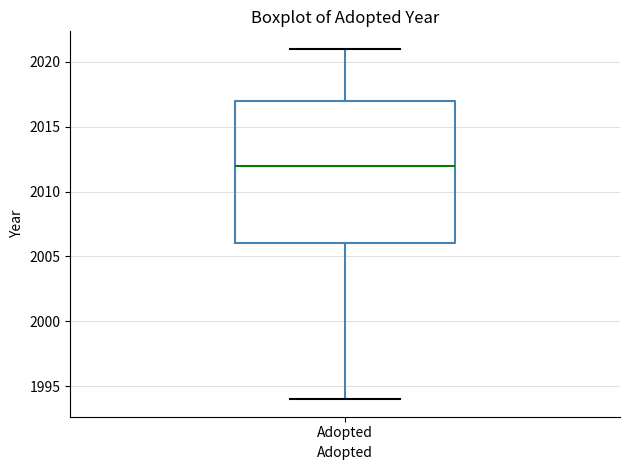

Transcribe this box plot: give where the median line is, the range the box spans, and where the two whiskers end, as read against the y-axis. The values are not printed on the chart, so give them approximately, as read against the axis.

median 2012, box 2006 to 2017, whiskers 1994 to 2021